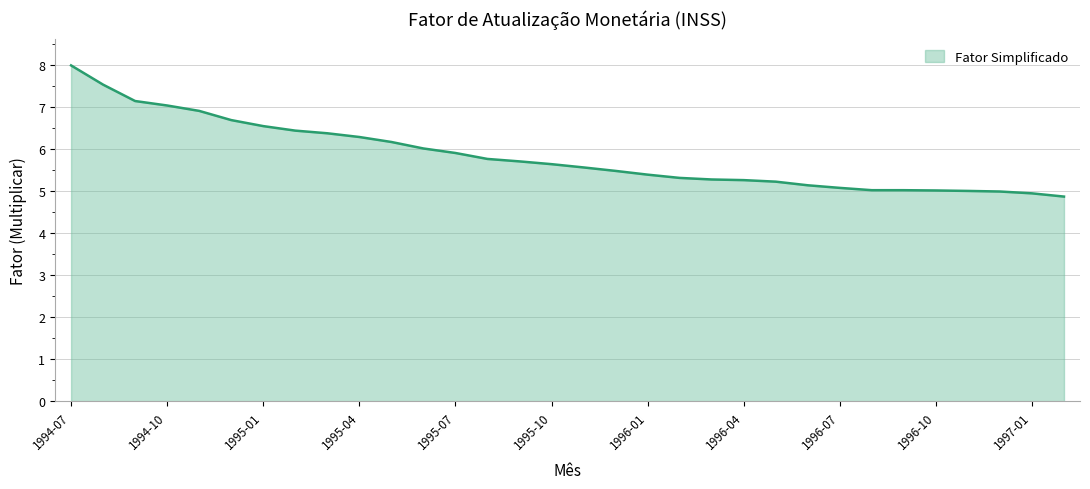

What is the maximum value shown in the chart?

8.0